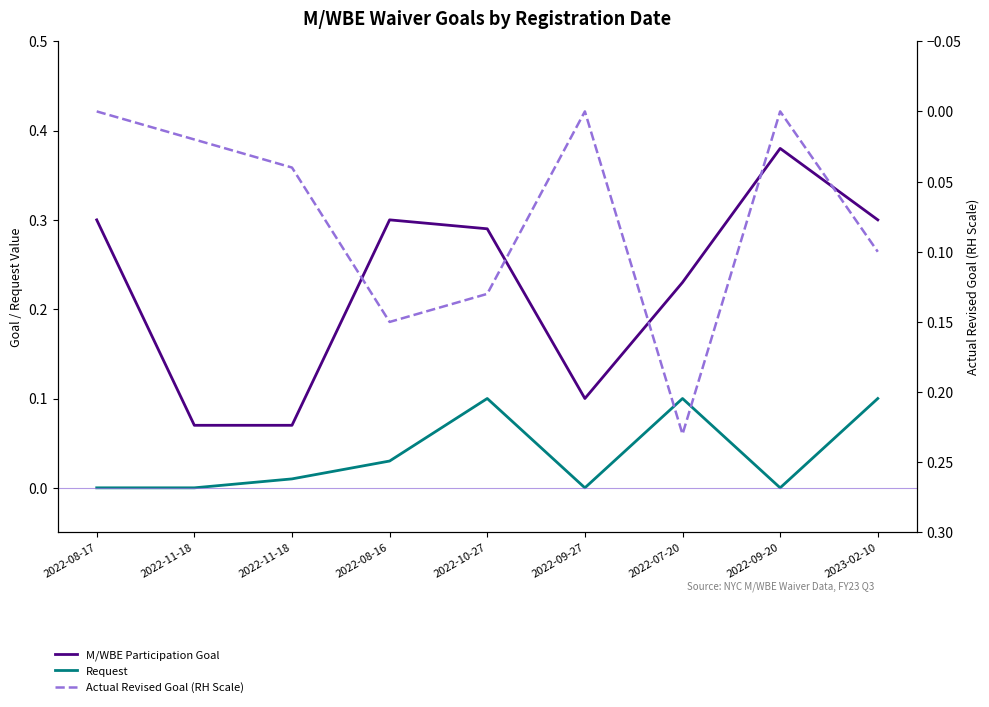

In M/WBE Participation Goal, how many points are higher than both neighbors (excluding endpoints)?

2